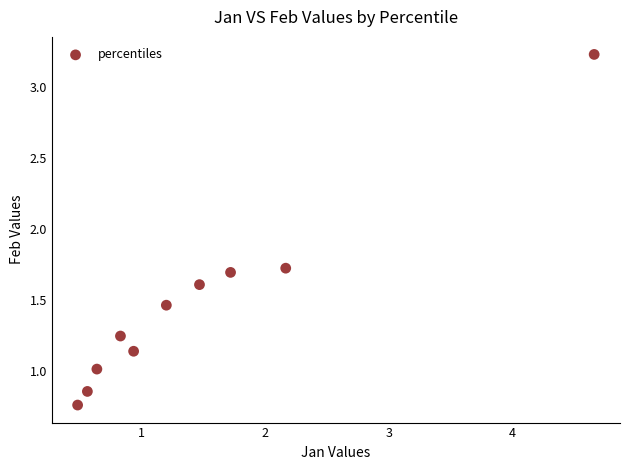

What is the range of Y values (max minus min)?

2.5